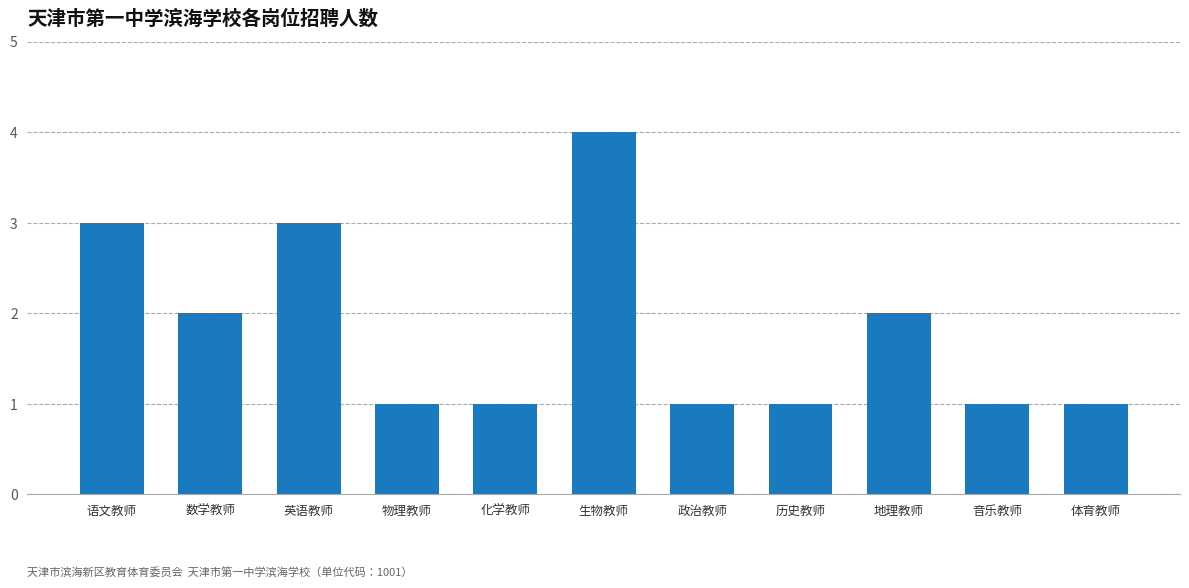

Reading right to left, list all the values displayed in this chart.

体育教师=1	音乐教师=1	地理教师=2	历史教师=1	政治教师=1	生物教师=4	化学教师=1	物理教师=1	英语教师=3	数学教师=2	语文教师=3